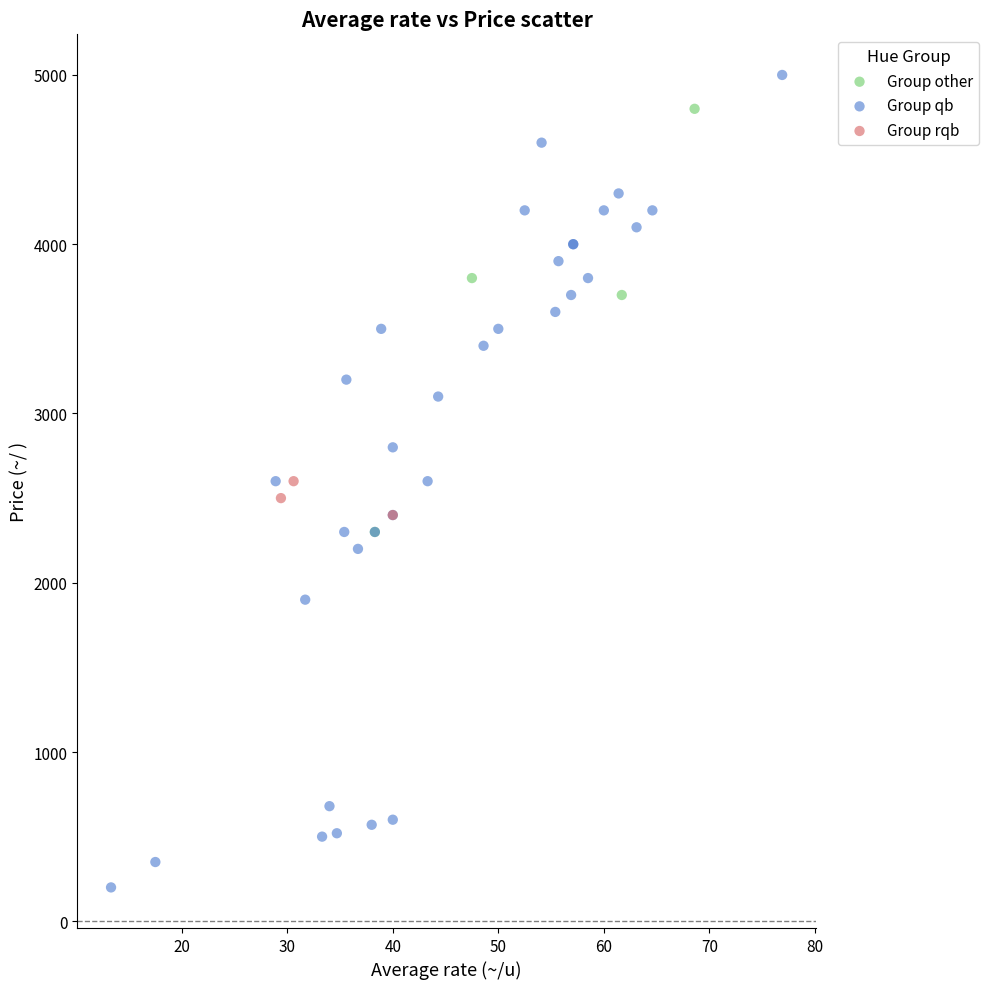

Which series reaches the maximum Y coordinate?

Group qb